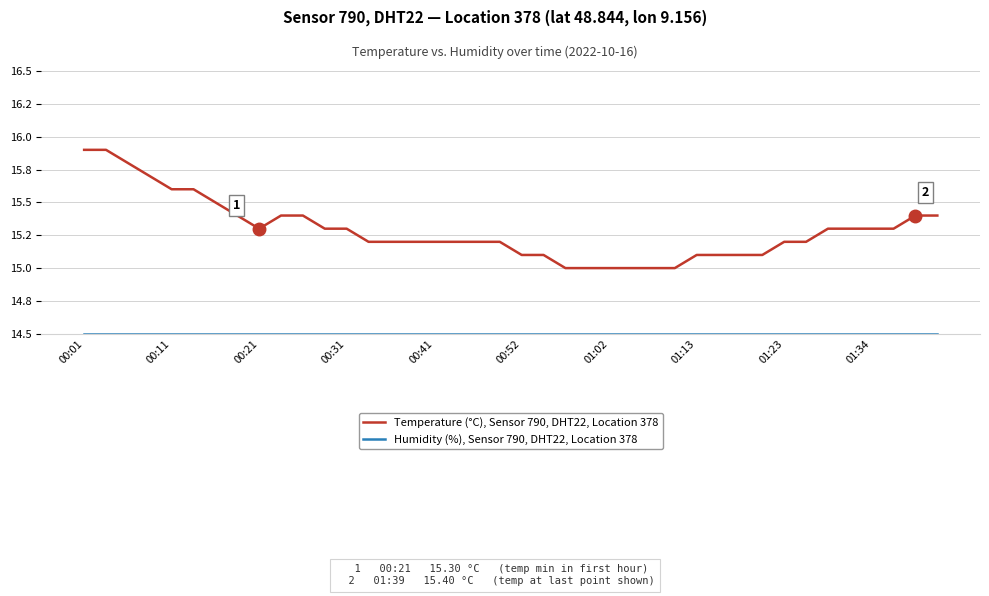

Is this an area chart (filled region under the line)?

No